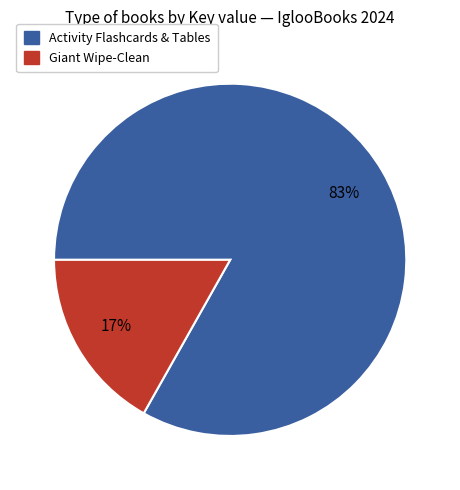

To the nearest percent, what is the difference between the largest and smallest slice percentages?

66%